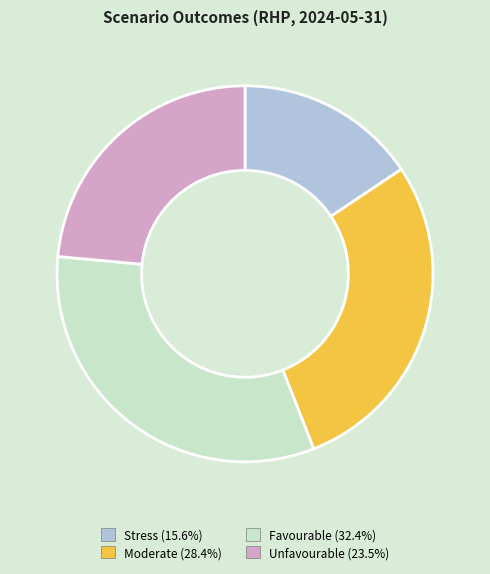

True or false: Unfavourable accounts for 14% of the total.

False